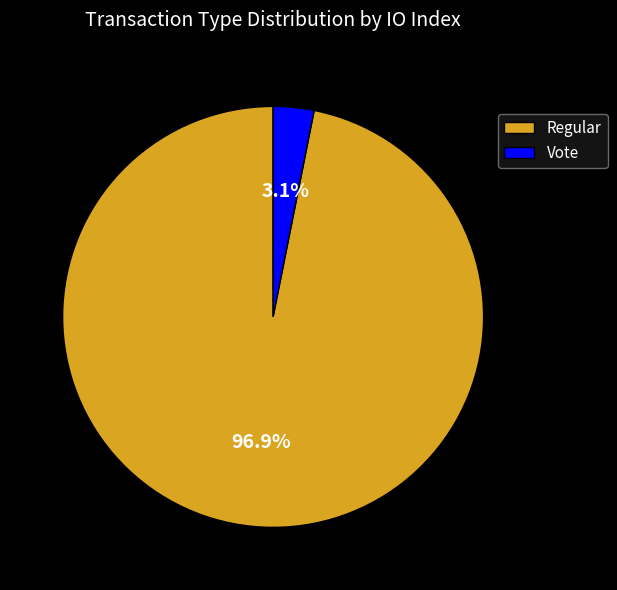

Rank the categories by value from highest to lowest.

Regular, Vote